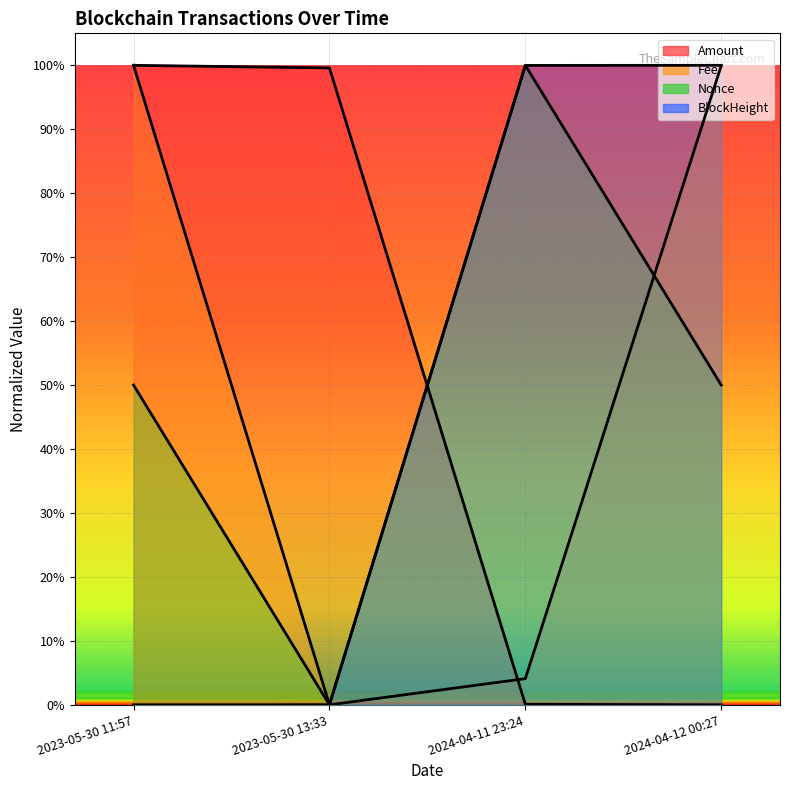

What is the total value across all series at 2023-05-30 11:57?

2.5